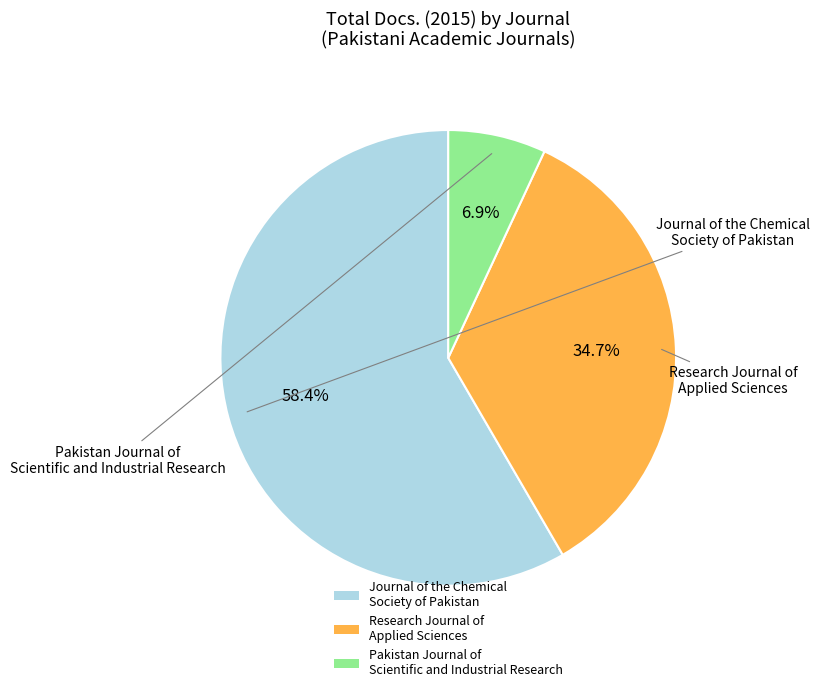

Rank the categories by value from lowest to highest.

Pakistan Journal of Scientific and Industrial Research, Research Journal of Applied Sciences, Journal of the Chemical Society of Pakistan